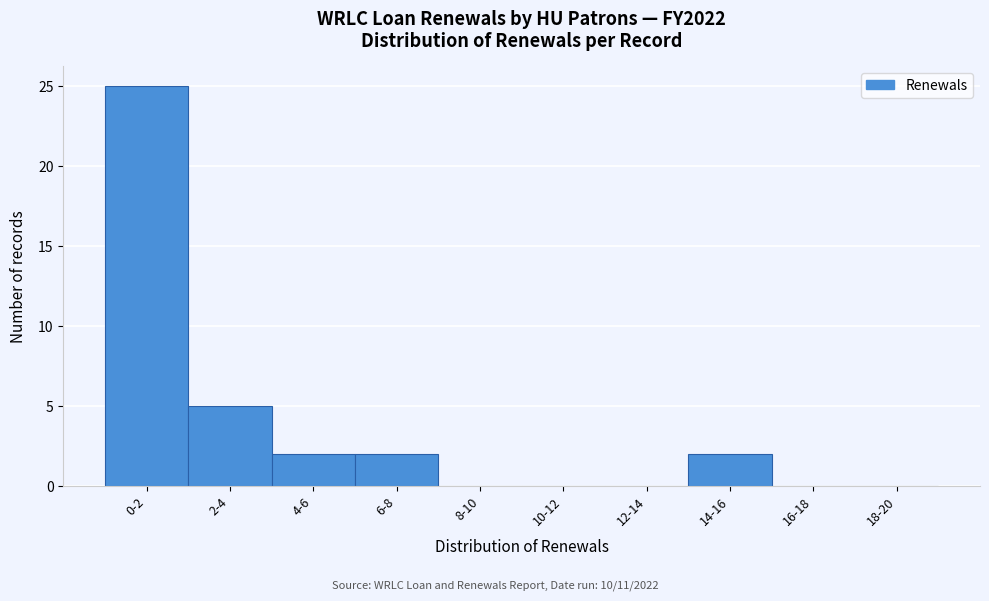

Reading left to right, what are all the values shown in this chart?

0-2=25	2-4=5	4-6=2	6-8=2	8-10=0	10-12=0	12-14=0	14-16=2	16-18=0	18-20=0